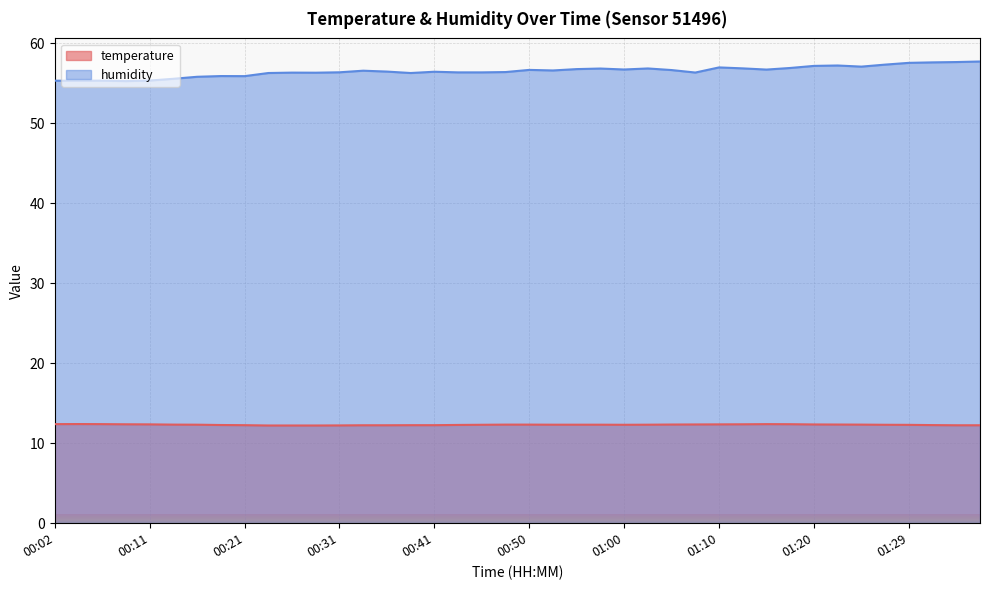

The value of temperature at 00:55 is 18.4. True or false?

False